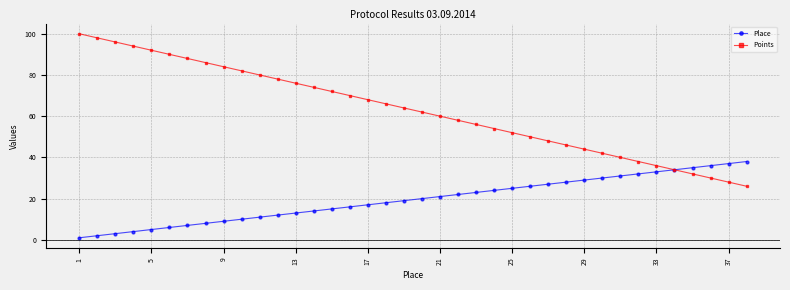

Reading left to right, transcribe all the data shown in this chart.

Place: 1	2	3	4	5	6	7	8	9	10	11	12	13	14	15	16	17	18	19	20	21	22	23	24	25	26	27	28	29	30	31	32	33	34	35	36	37	38
Points: 100	98	96	94	92	90	88	86	84	82	80	78	76	74	72	70	68	66	64	62	60	58	56	54	52	50	48	46	44	42	40	38	36	34	32	30	28	26